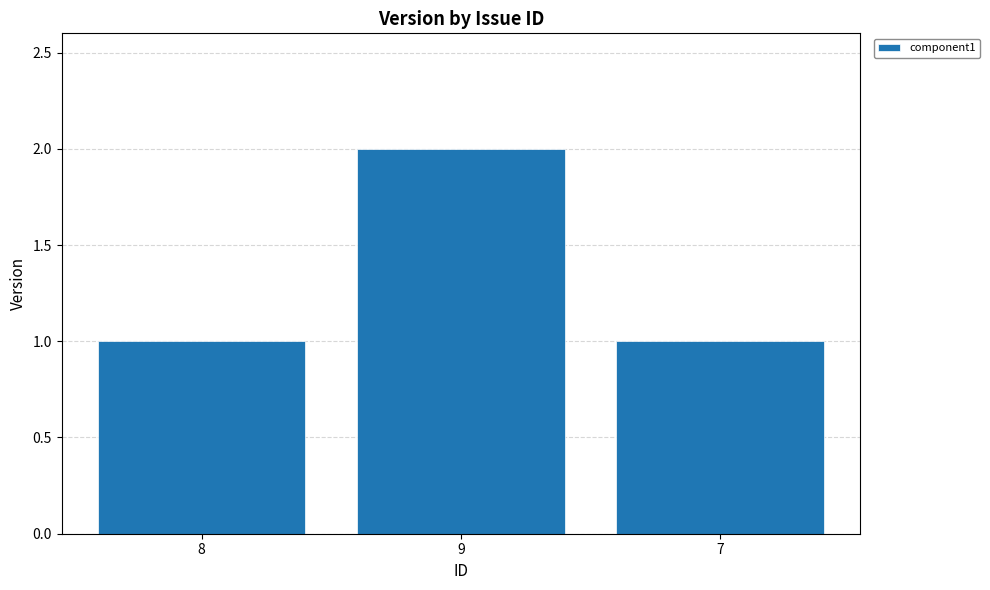

What position from the right is 9?

2